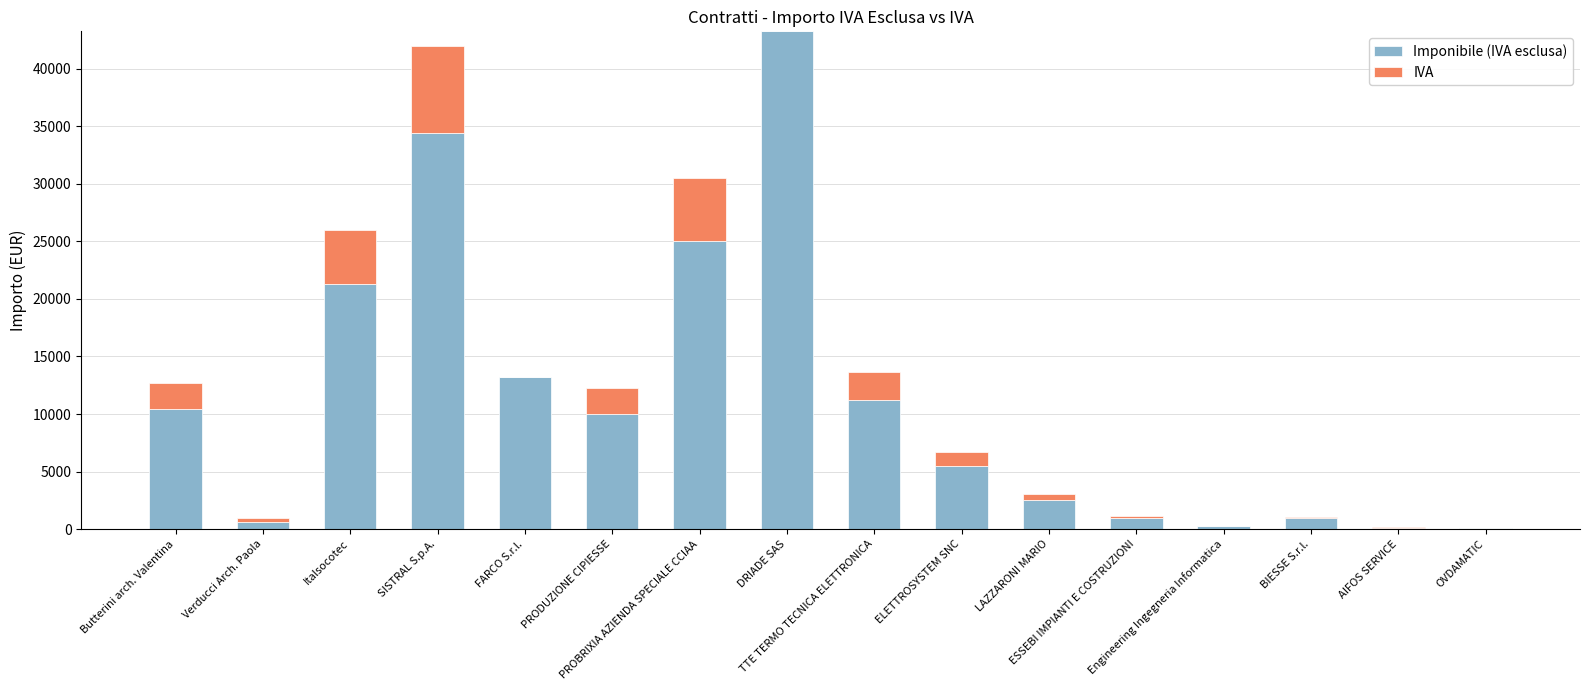

Does the chart contain stacked bars?

Yes